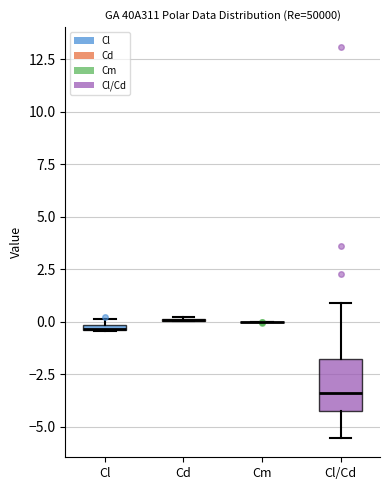

Comparing the boxes themselves (not the whiskers), which one is the tallest?

Cl/Cd